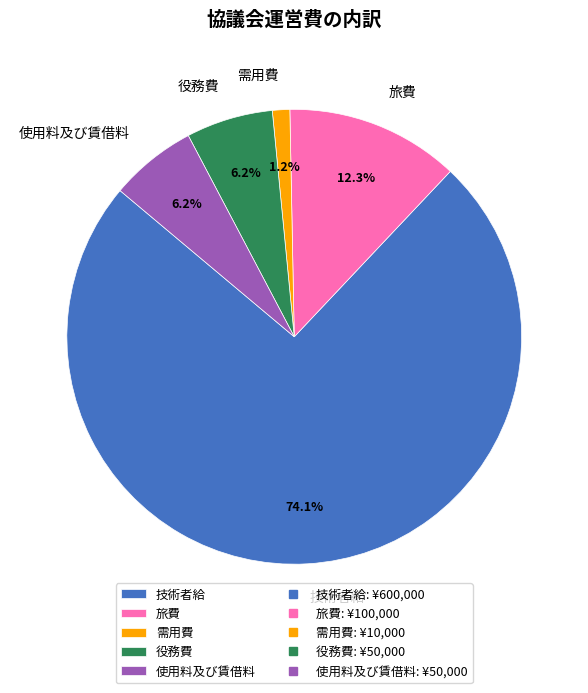

To the nearest percent, what portion does 使用料及び賃借料 represent?

6%